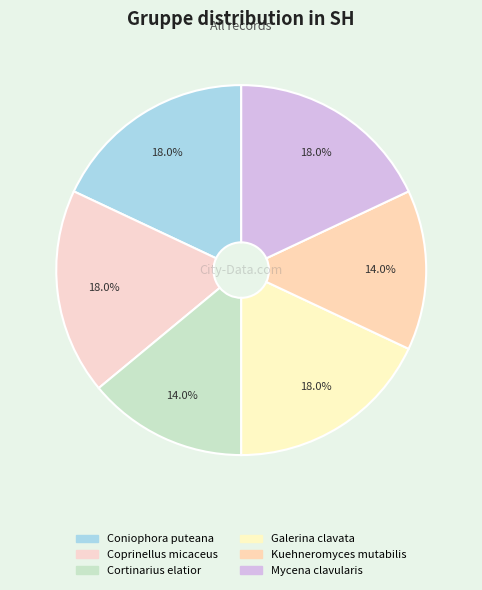

To the nearest percent, what percentage of the pie is Kuehneromyces mutabilis?

14%